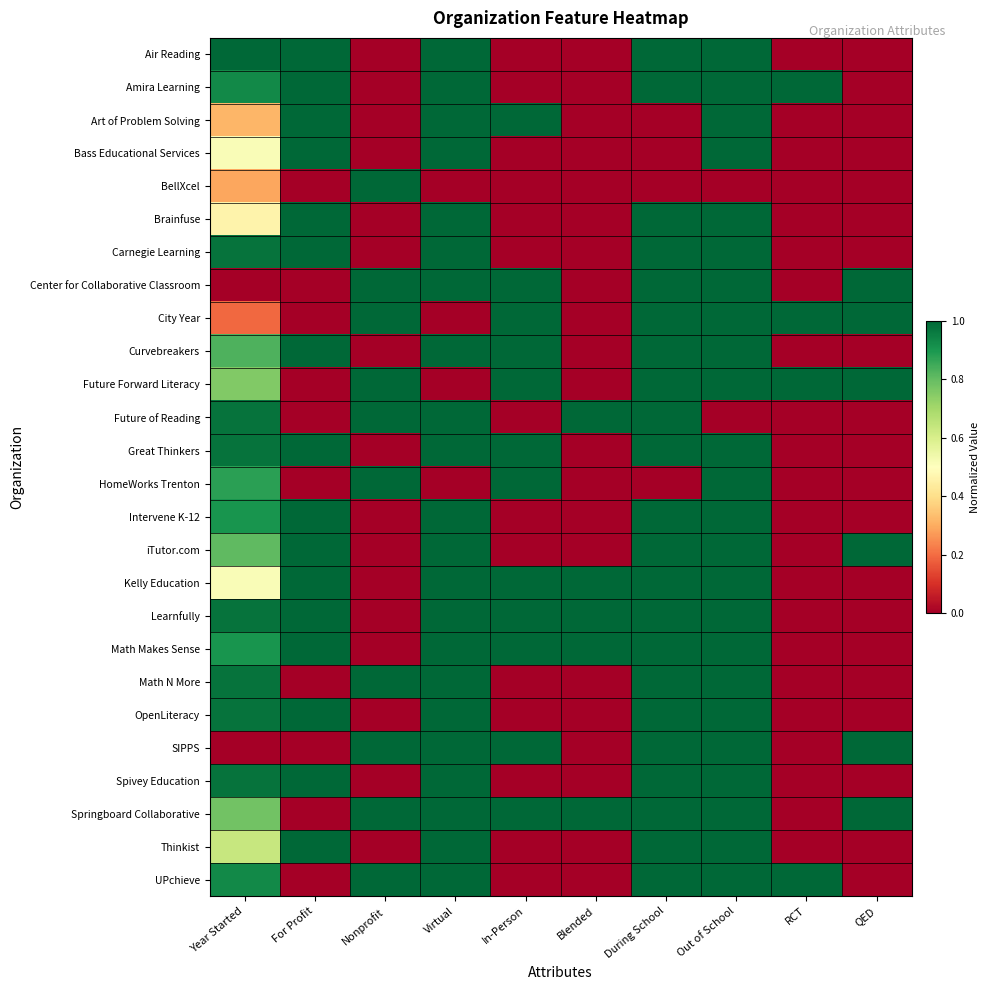

Rank the series at Year Started from highest to lowest value.

Air Reading, Carnegie Learning, Future of Reading, Great Thinkers, Learnfully, Math N More, OpenLiteracy, Spivey Education, Amira Learning, UPchieve, Intervene K-12, Math Makes Sense, HomeWorks Trenton, Curvebreakers, iTutor.com, Springboard Collaborative, Future Forward Literacy, Thinkist, Bass Educational Services, Kelly Education, Brainfuse, Art of Problem Solving, BellXcel, City Year, Center for Collaborative Classroom, SIPPS